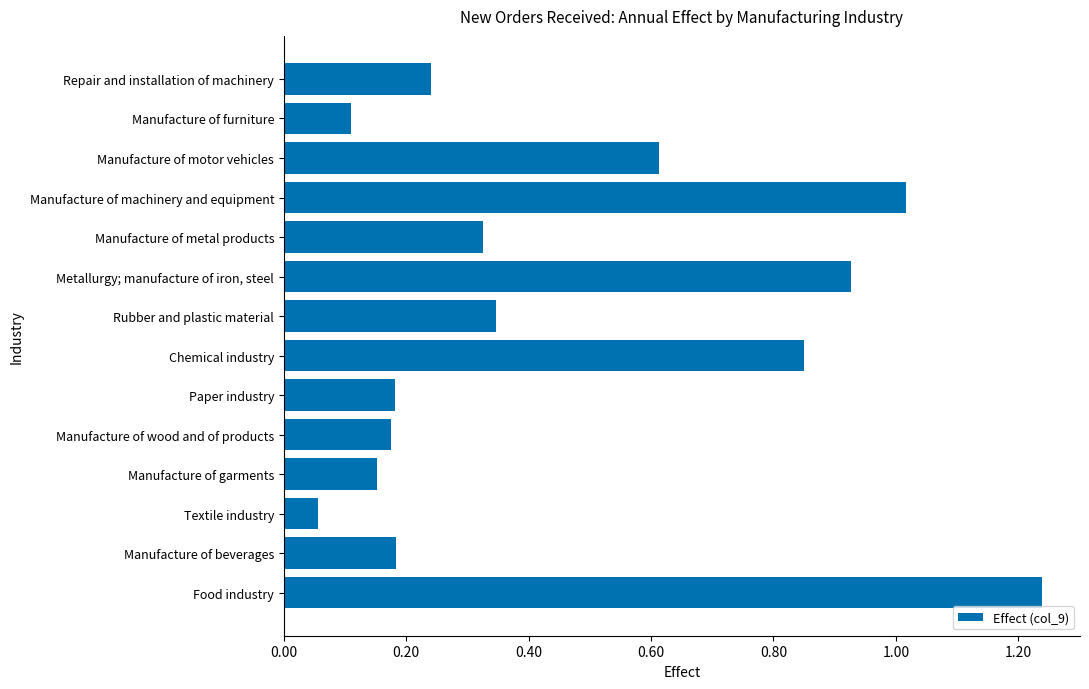

The chart shows a value of 0.1 at Rubber and plastic material. True or false?

False